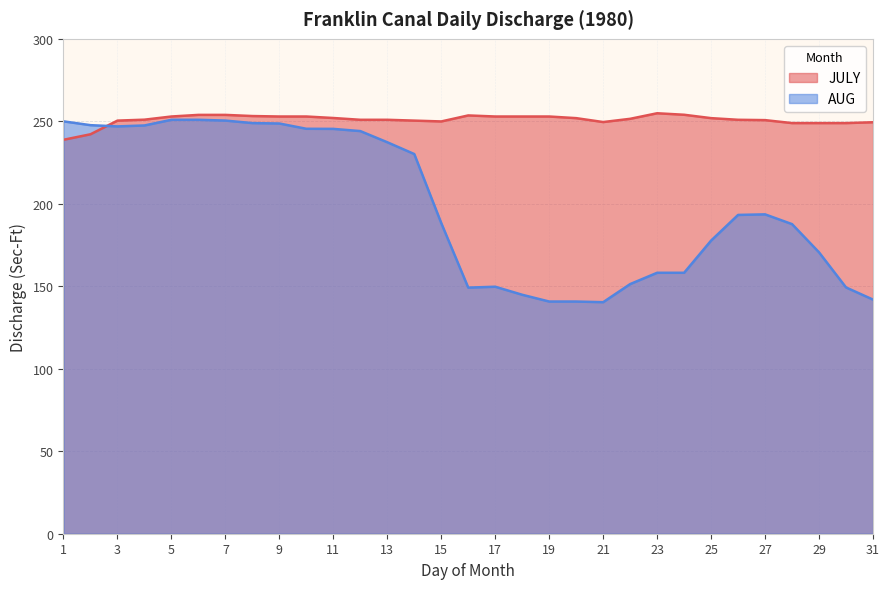

Is it true that JULY equals 250.9 at 12?

True